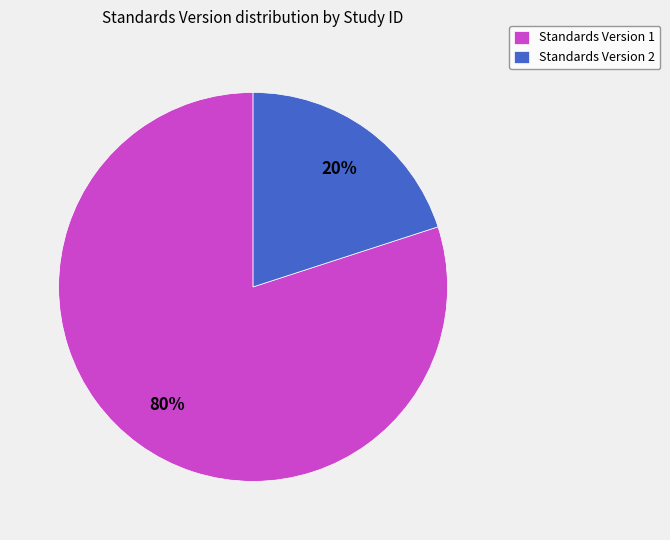

Which has a higher value, Standards Version 2 or Standards Version 1?

Standards Version 1